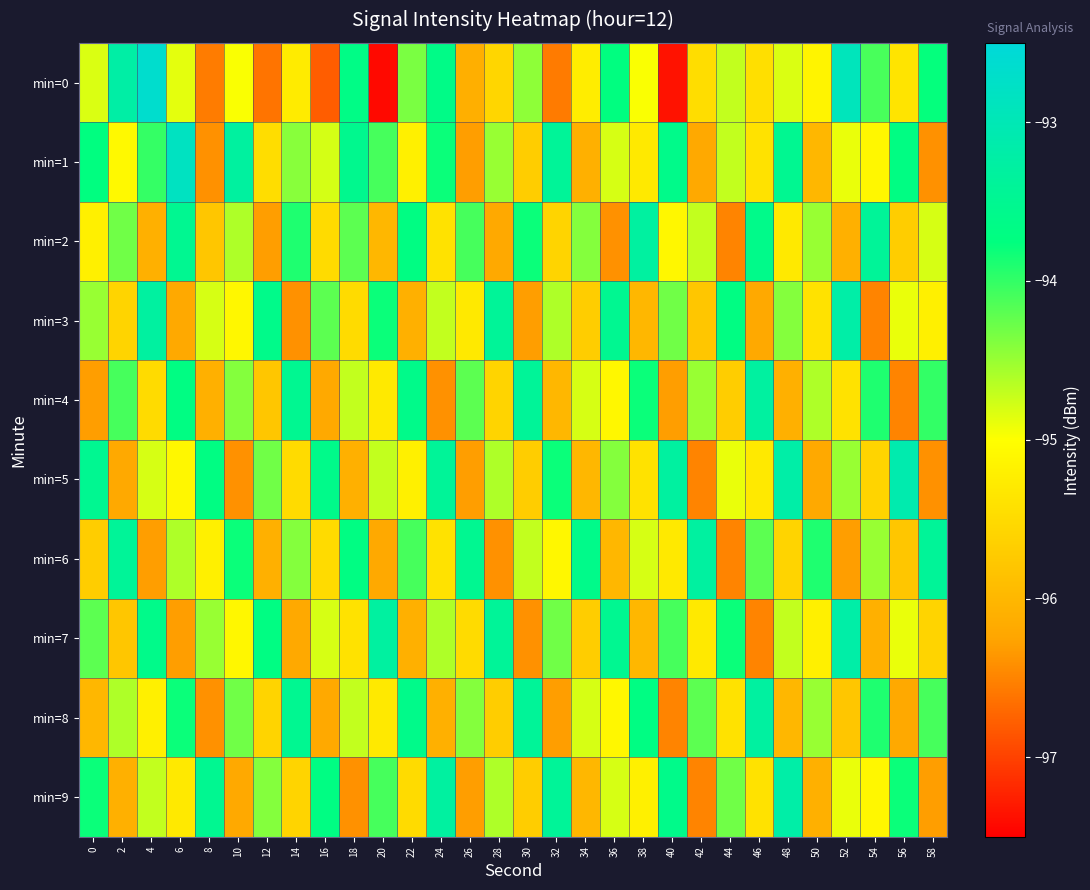

At which category is the sum across all series the highest?

4